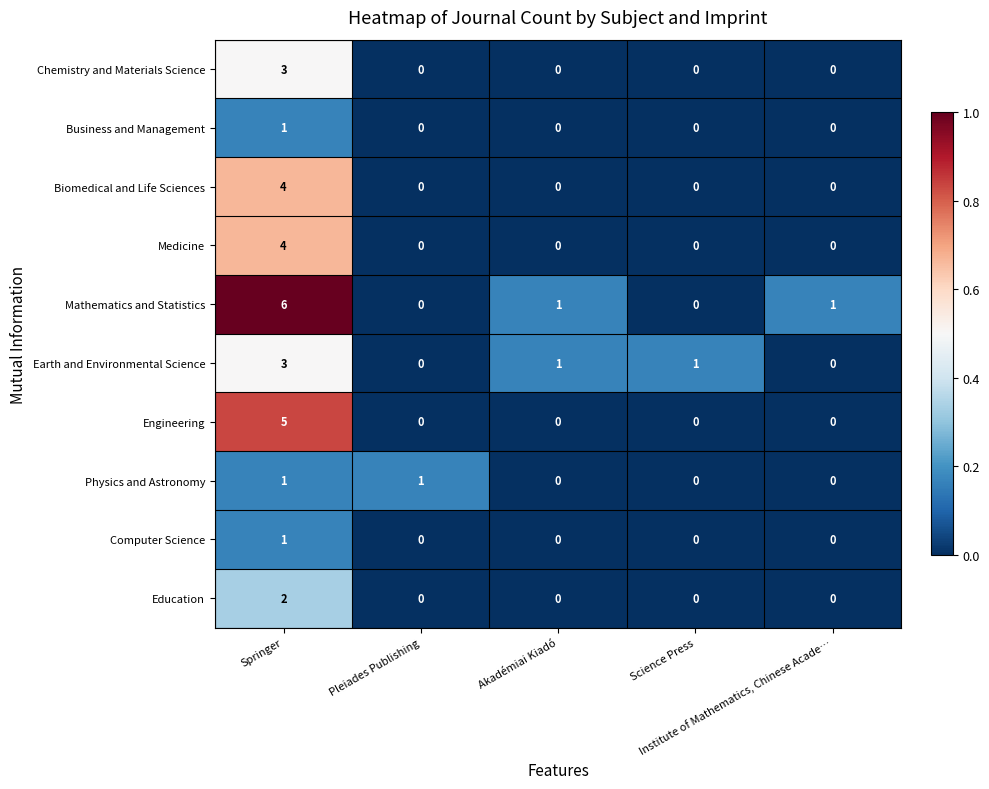

Which label corresponds to the largest value in the chart?

Springer